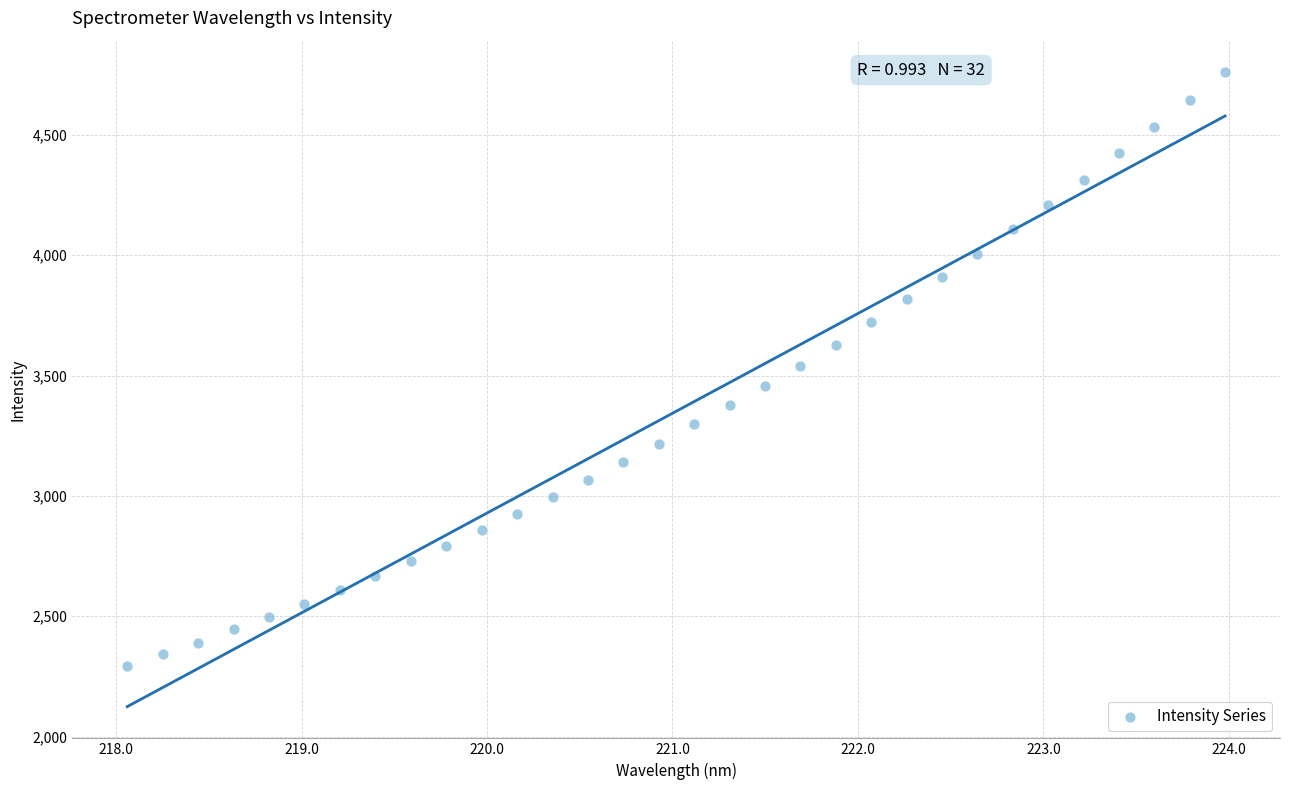

What is the range of X values (max minus min)?

5.9